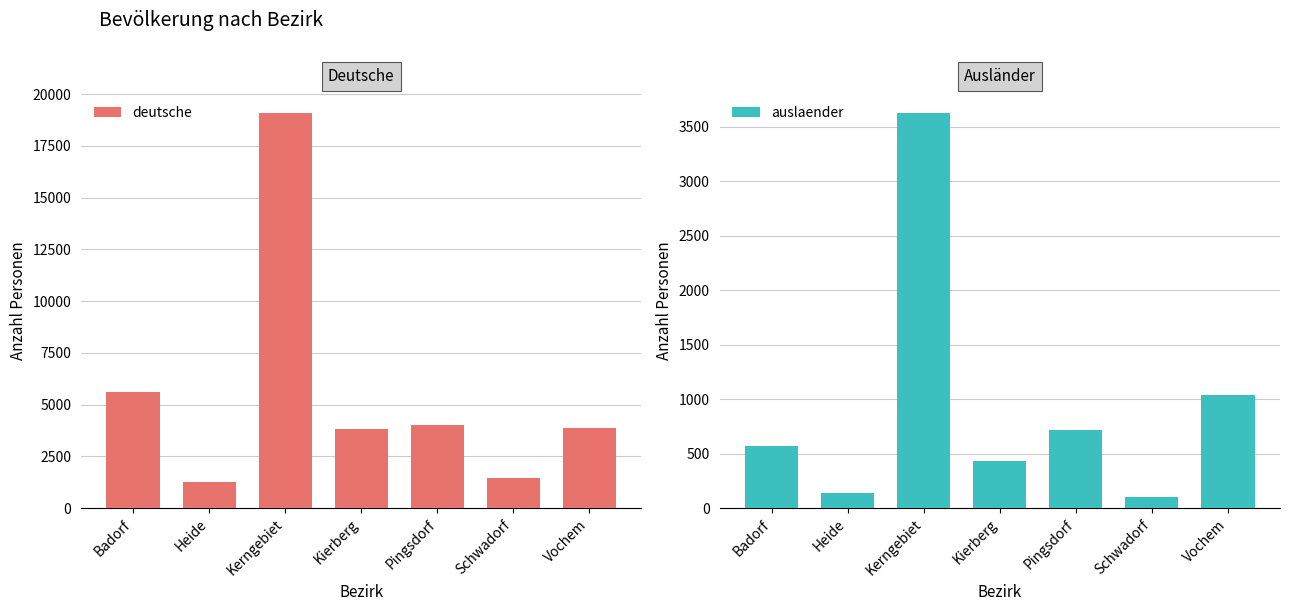

Which category has the highest value across all series?

Kerngebiet